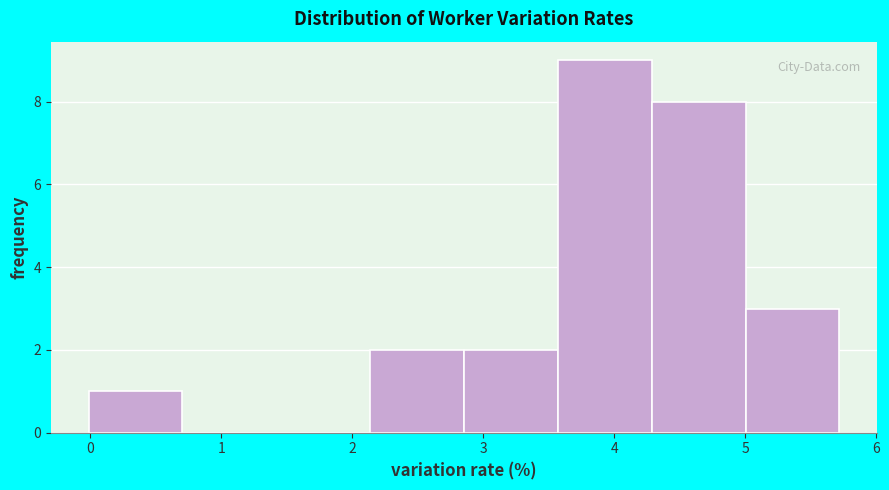

Which range on the x-axis has the tallest bar?

3.6 to 4.3